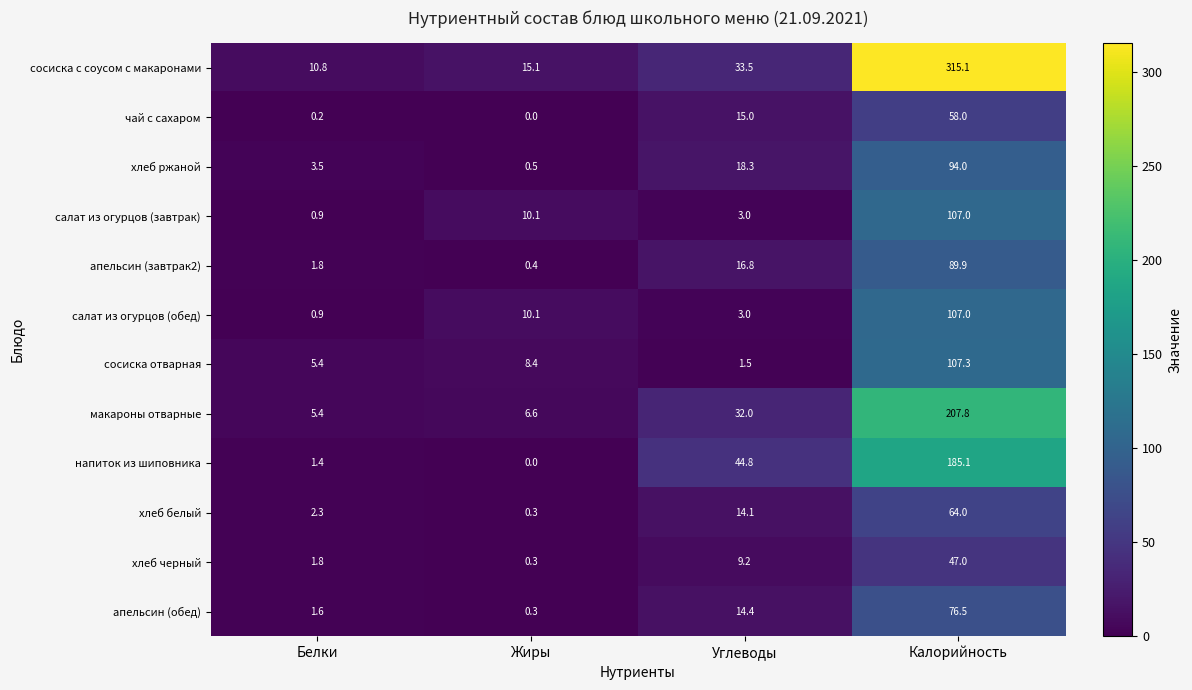

True or false: салат из огурцов (завтрак) has a value of 10.1 at Жиры.

True